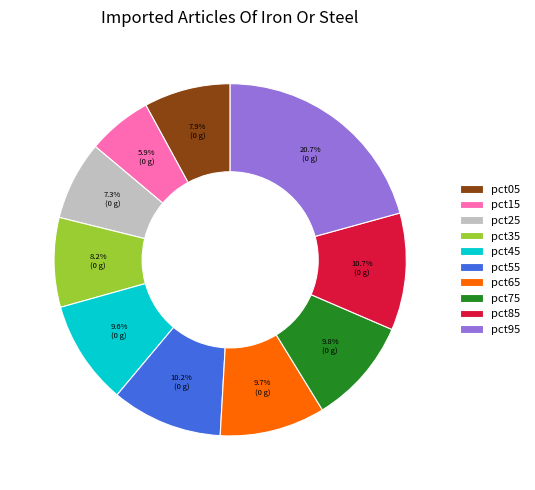

To the nearest percent, what portion does pct85 represent?

11%